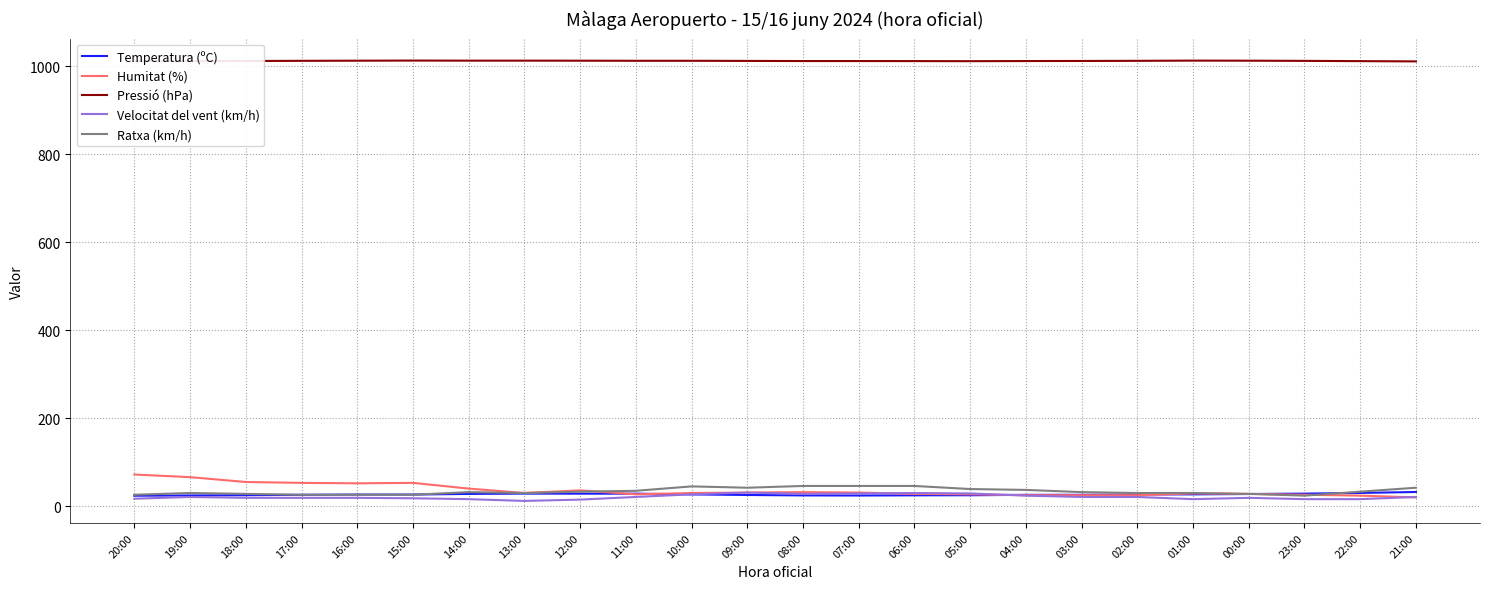

The value of Ratxa (km/h) at 08:00 is 79.1. True or false?

False